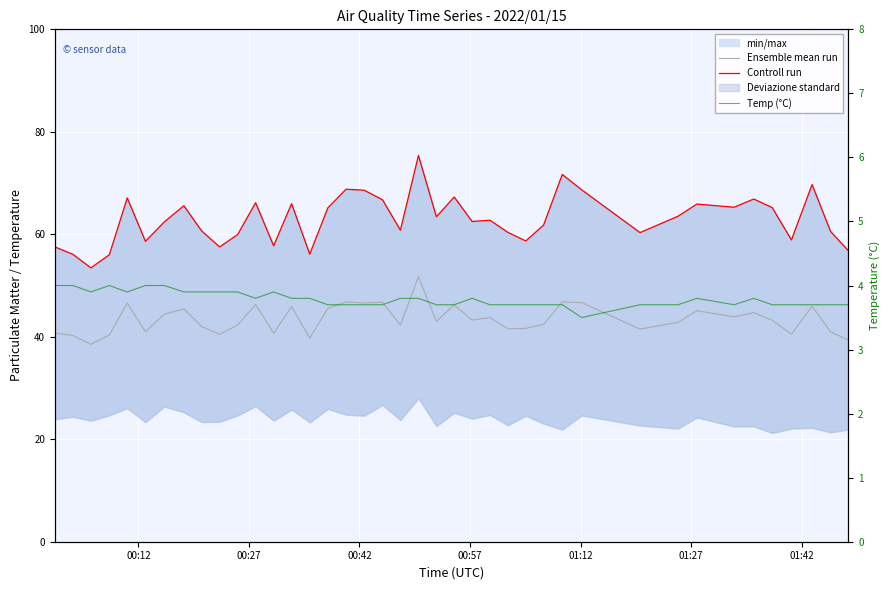

Is it true that Temp (°C) equals 5.6 at 18?

False